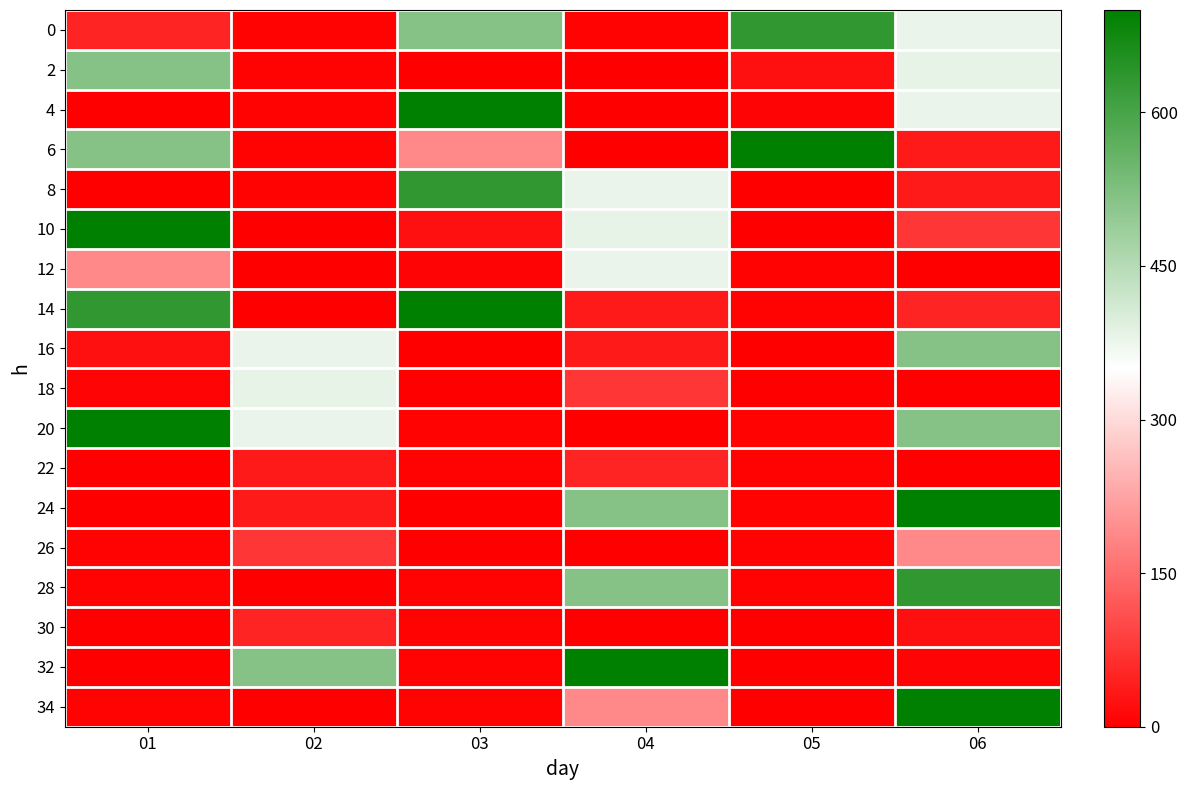

At which category is the sum across all series the highest?

06